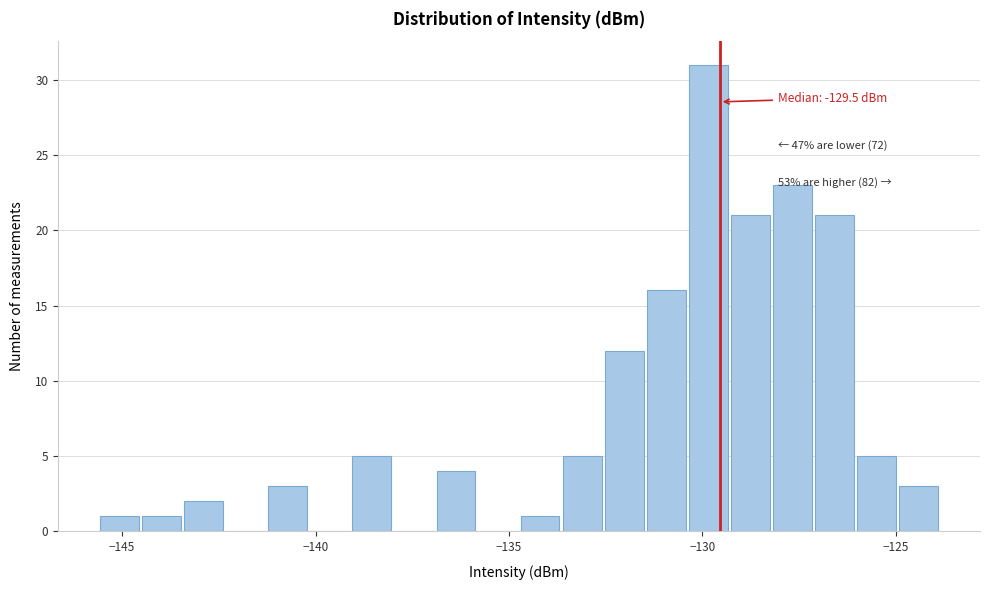

Read against the x-axis, roughly where is the centre of the tallest bar?

-130.0